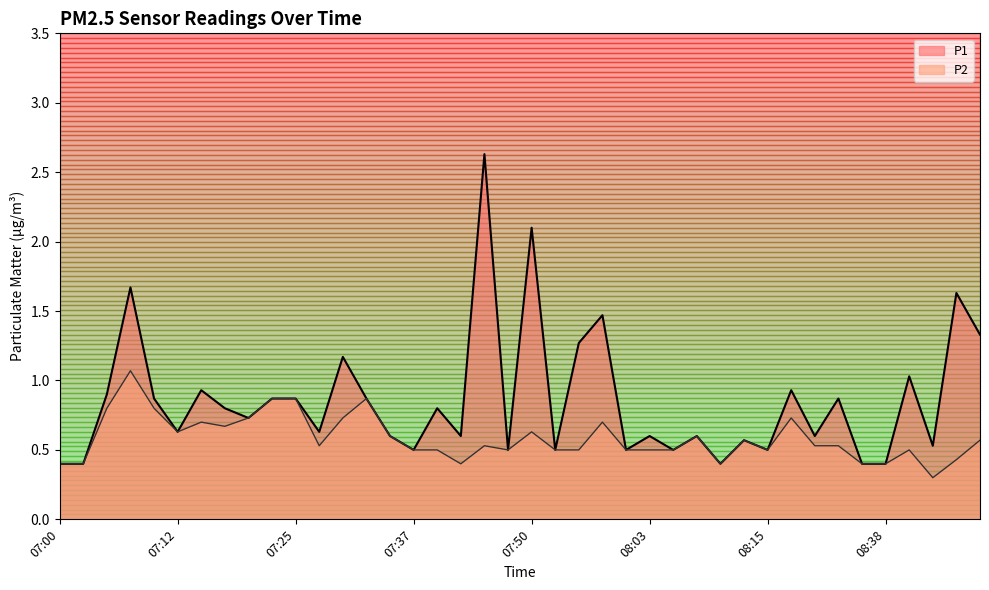

Is it true that P1 equals 0.4 at 08:38?

True